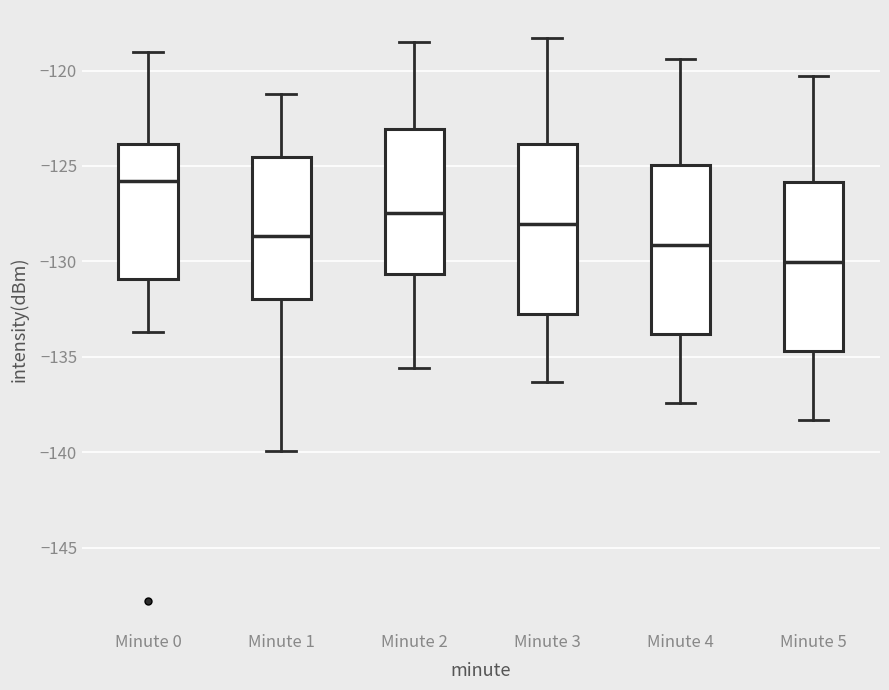

Reading left to right, transcribe this box plot: for each box, give where its median line is, the range the box spans, and where its two whiskers end, as read against the y-axis. The values are not printed on the chart, so give them approximately, as read against the axis.

Minute 0: median -126.0, box -131.0 to -124.0, whiskers -133.5 to -119.0
Minute 1: median -128.5, box -132.0 to -124.5, whiskers -140.0 to -121.0
Minute 2: median -127.5, box -130.5 to -123.0, whiskers -135.5 to -118.5
Minute 3: median -128.0, box -133.0 to -124.0, whiskers -136.5 to -118.5
Minute 4: median -129.0, box -134.0 to -125.0, whiskers -137.5 to -119.5
Minute 5: median -130.0, box -134.5 to -126.0, whiskers -138.5 to -120.5